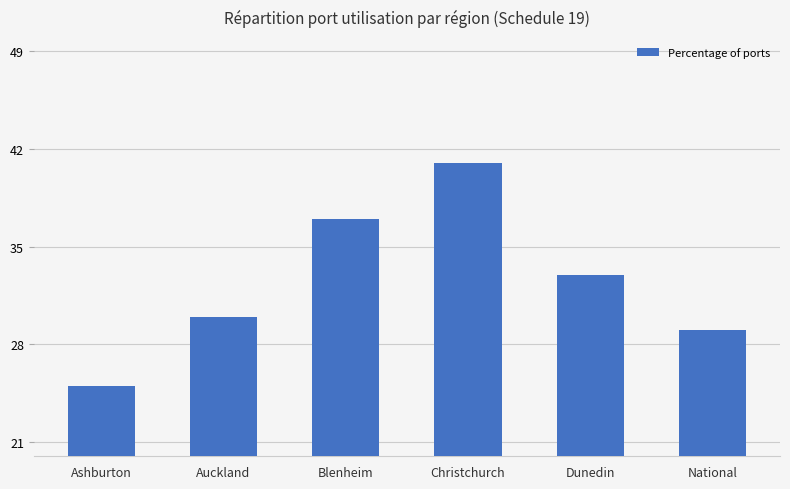

What is the value of the 2nd bar from the left?

30